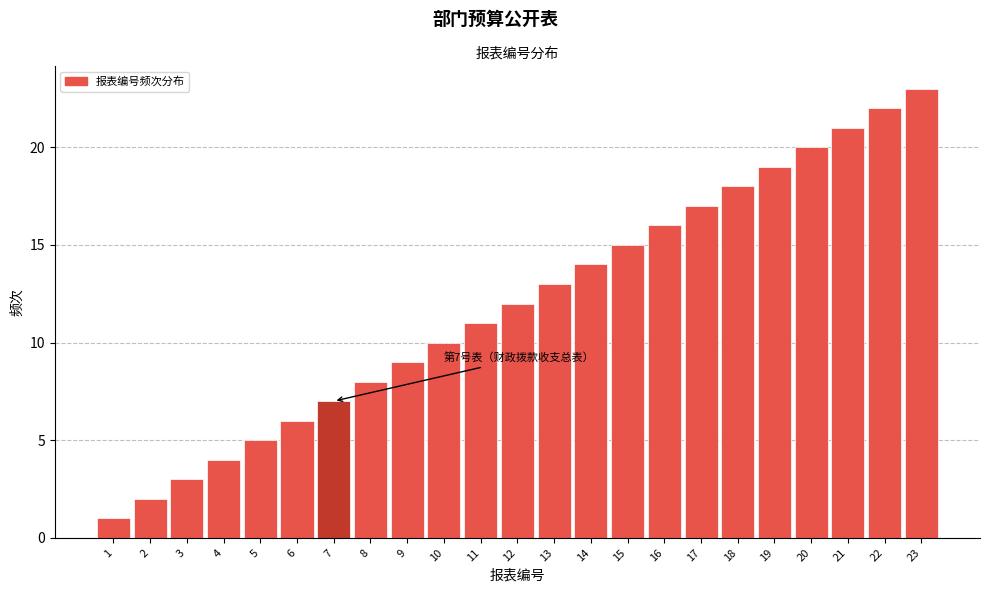

What is the change in value from 10 to 18?

+8